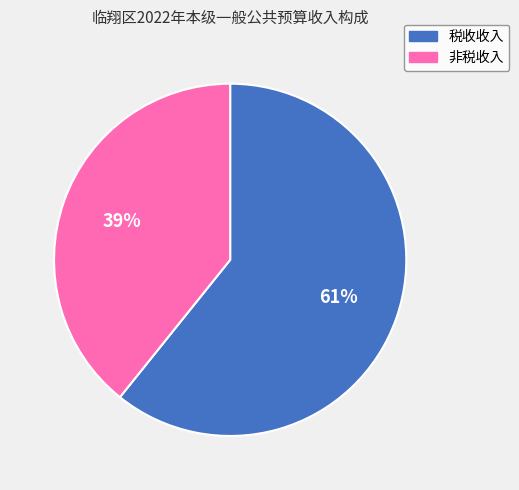

What is the largest slice in the pie chart?

税收收入